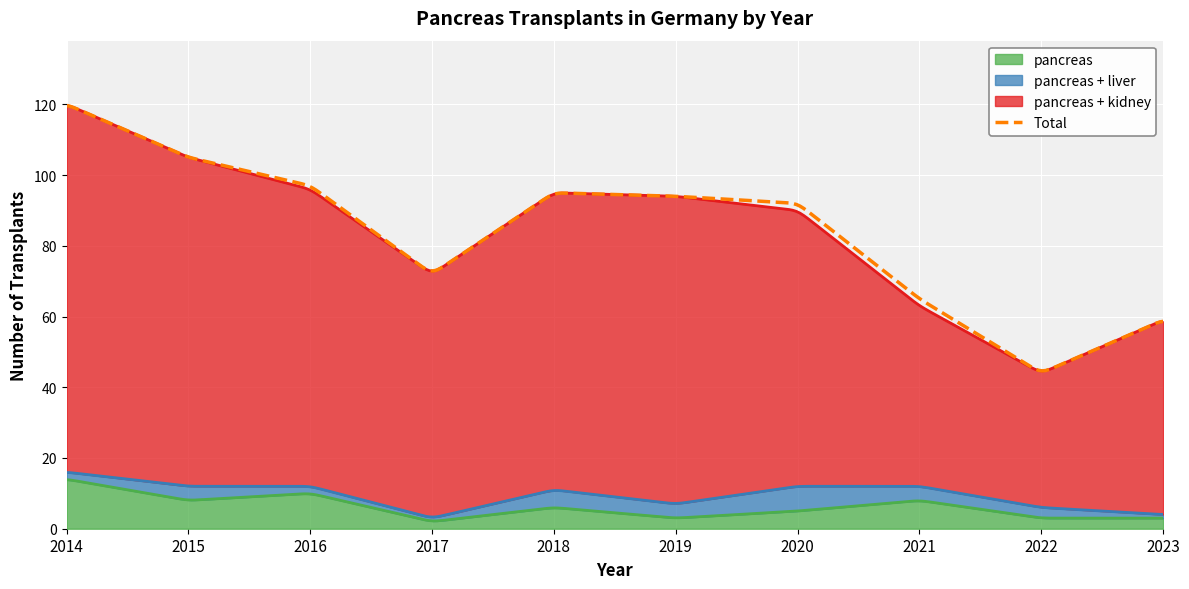

At which label does pancreas + kidney reach its peak?

2014